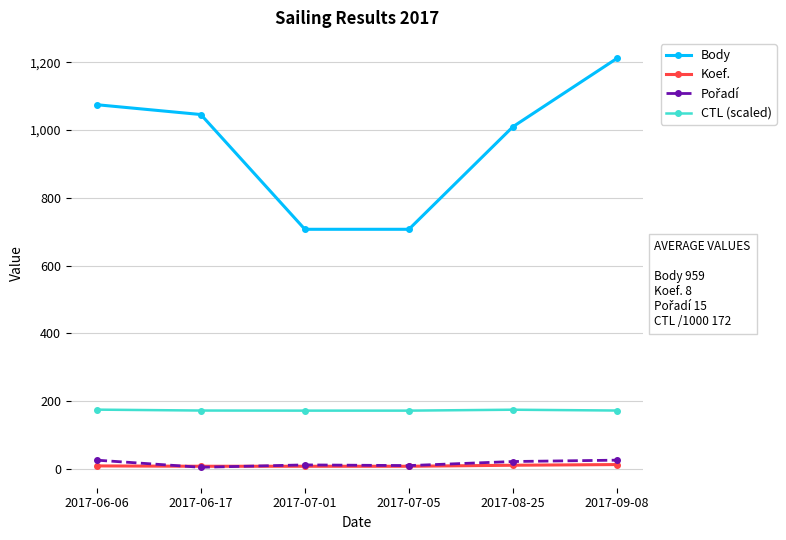

Which series has the widest spread of values?

Body